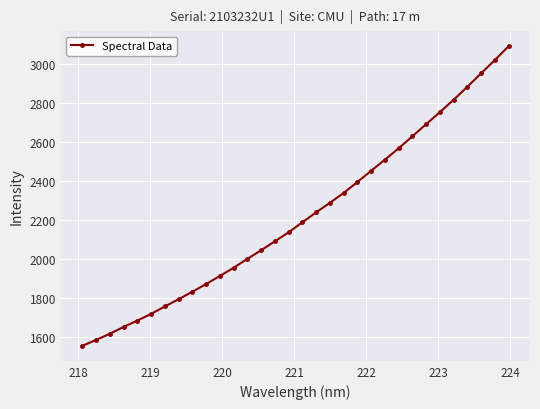

What is the value of the 6th point from the left?

1720.7